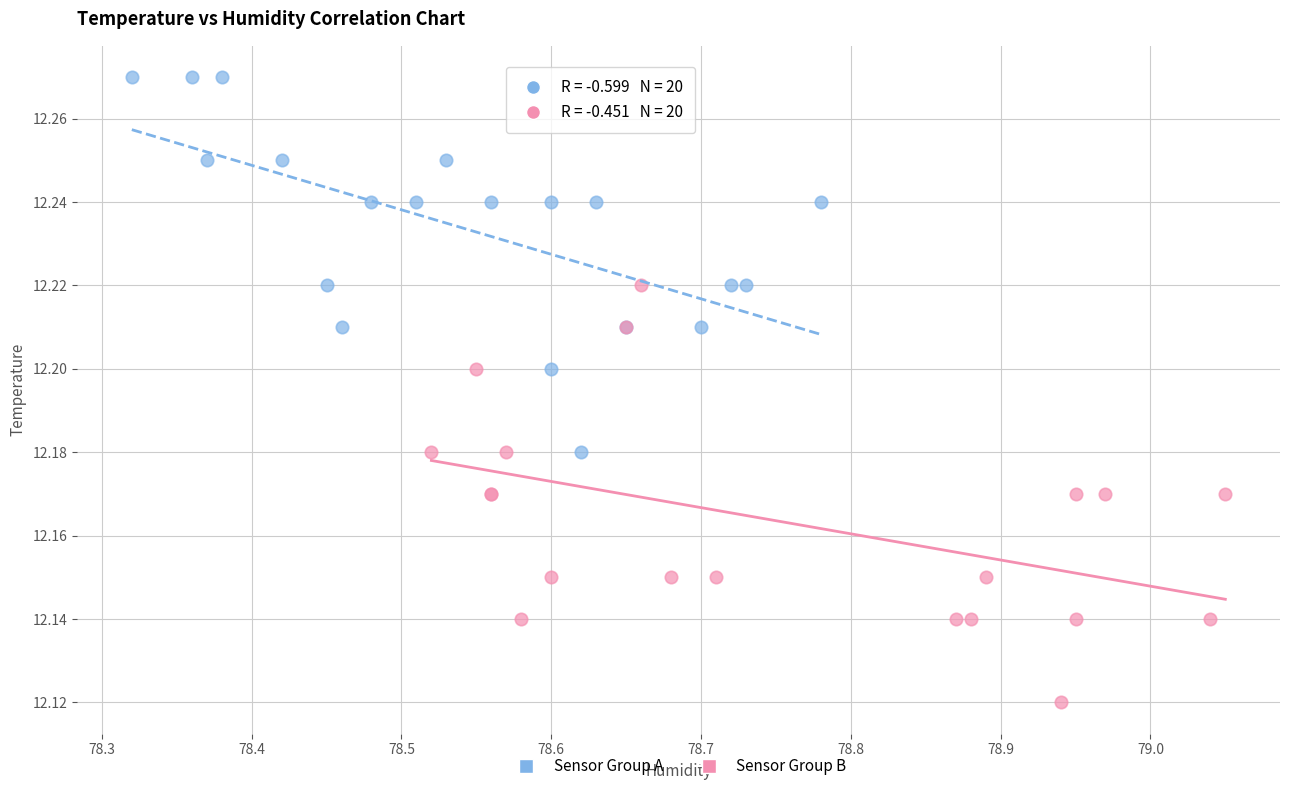

Which series reaches the maximum Y coordinate?

Sensor Group A